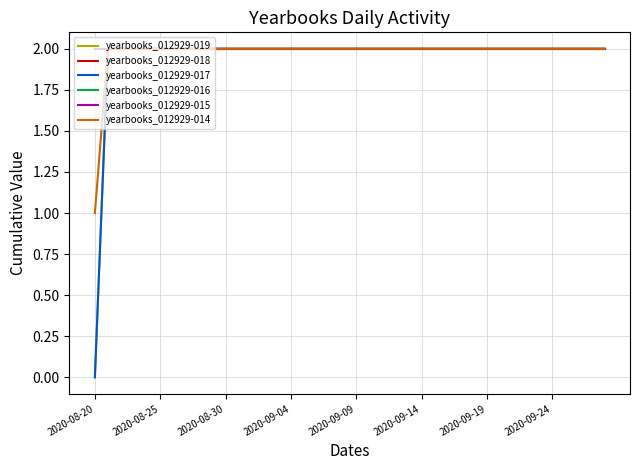

Does the chart display data point markers on the line(s)?

No